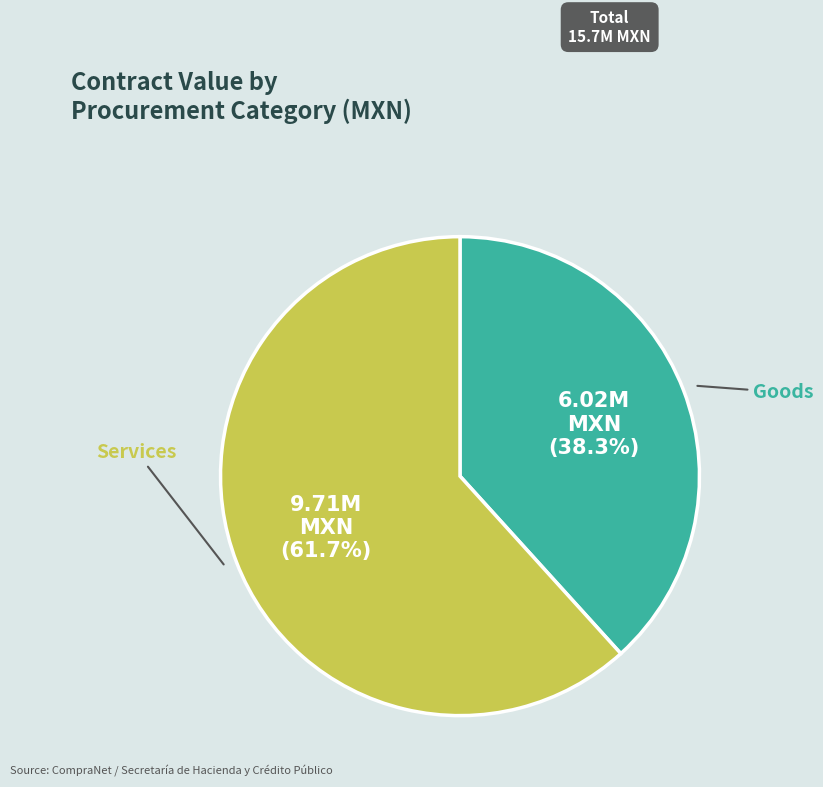

Is there a majority slice in this chart?

Yes